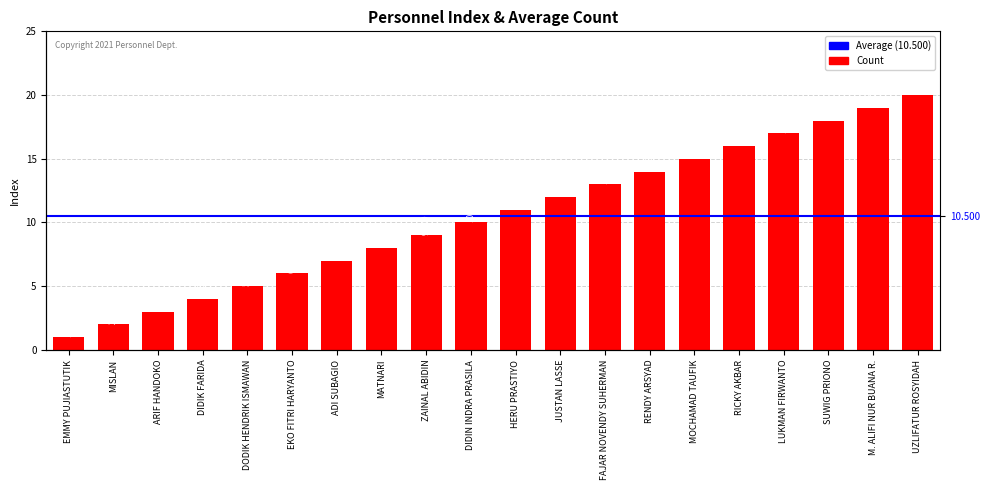

What is the label of the 10th bar from the left?

DIDIN INDRA PRASILA